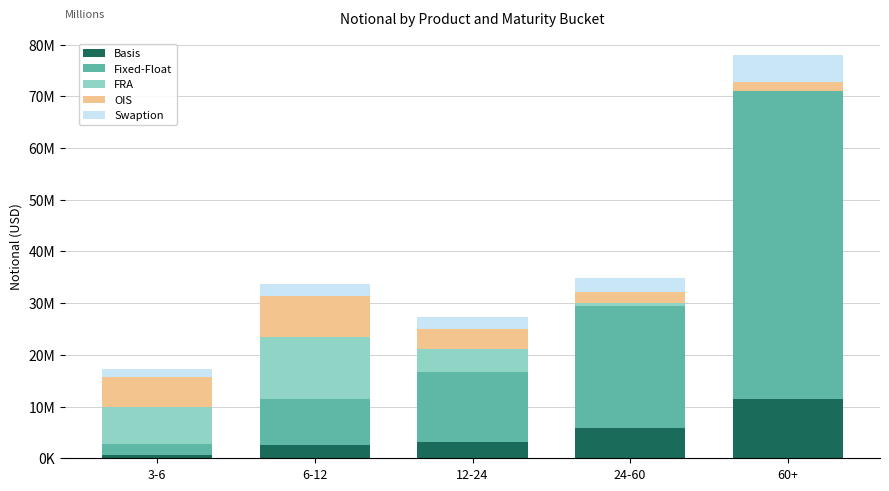

The OIS series shows 940447 at 60+. True or false?

False